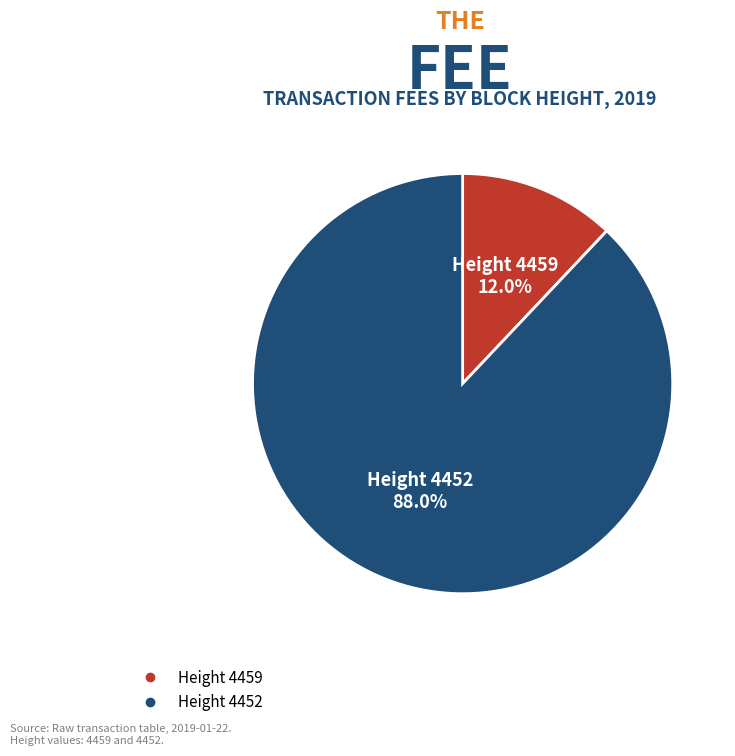

Does any single category account for the majority?

Yes